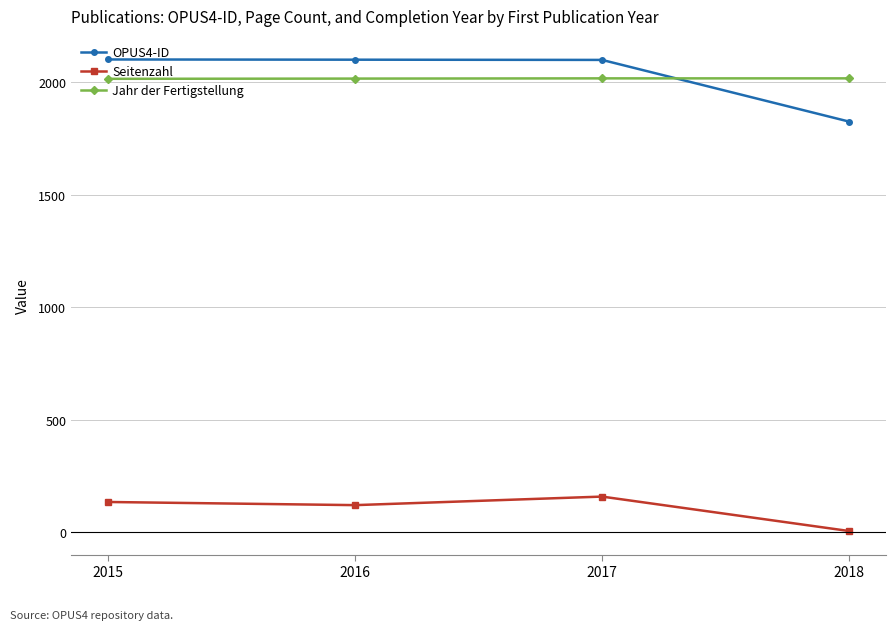

True or false: Jahr der Fertigstellung has a value of 659 at 2015.

False